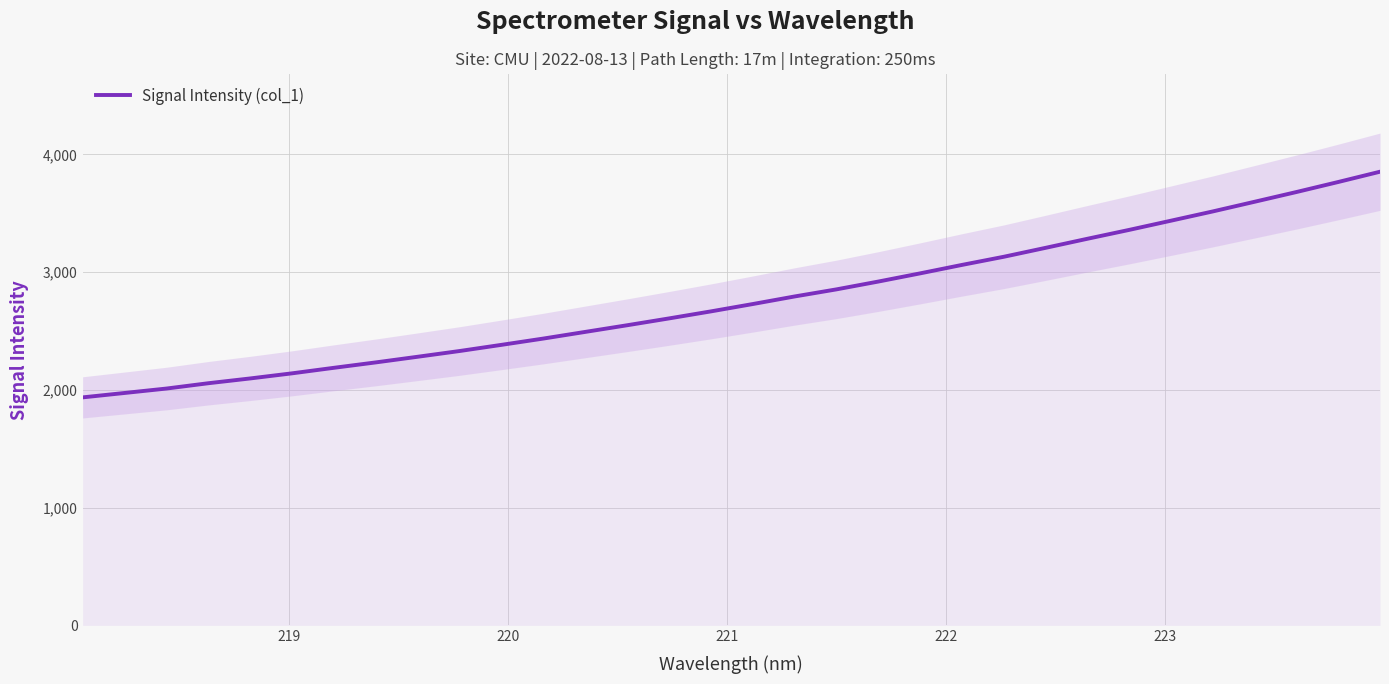

Reading right to left, transcribe all the data shown in this chart.

3852.2	3764.9	3679.6	3597.1	3514.9	3436.3	3358.1	3282.6	3205.6	3129.8	3060.6	2988.8	2919.2	2852.9	2792.7	2728.3	2666.0	2606.3	2548.3	2491.9	2435.4	2382.0	2329.6	2280.9	2233.0	2187.1	2140.1	2096.7	2056.0	2010.8	1973.2	1935.9